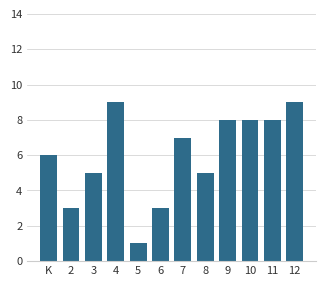

Reading right to left, what are all the values shown in this chart?

9	8	8	8	5	7	3	1	9	5	3	6